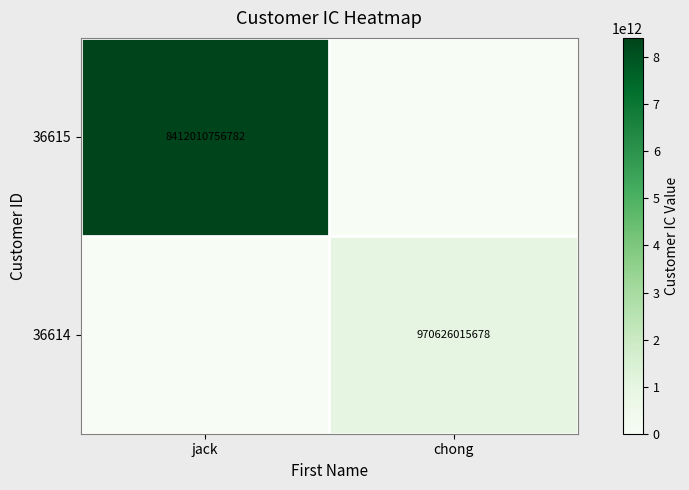

The 36615 series shows 8412010756782 at jack. True or false?

True